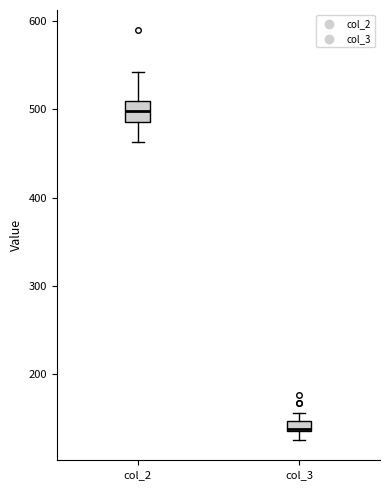

Where does the upper whisker of the box for col_2 end on the y-axis? The values are not printed on the chart, so give them approximately, as read against the axis.

540